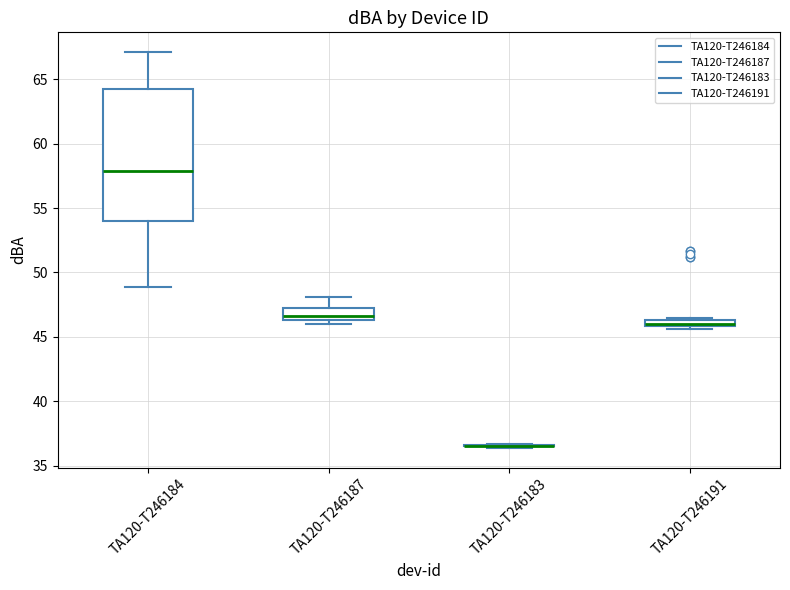

Where is the lower edge of the box for TA120-T246187 on the y-axis? The values are not printed on the chart, so give them approximately, as read against the axis.

46.5